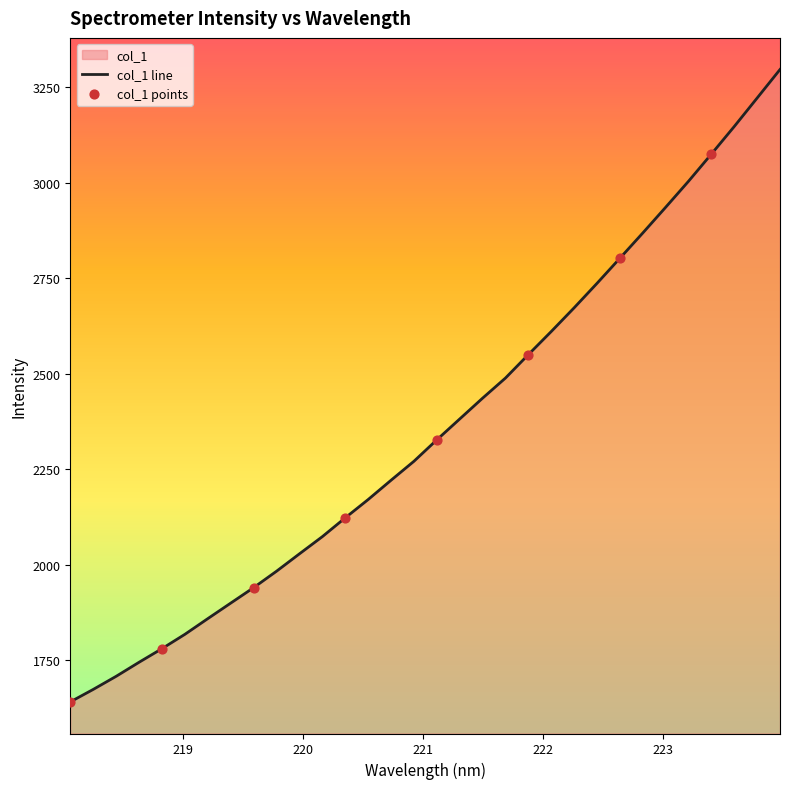

Approximately how many times larger is the value at 223.9802 compared to 222.263?

1.2